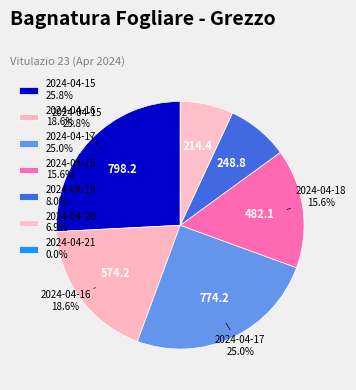

To the nearest percent, what is the difference between the 2024-04-19 and 2024-04-16 slice percentages?

11%